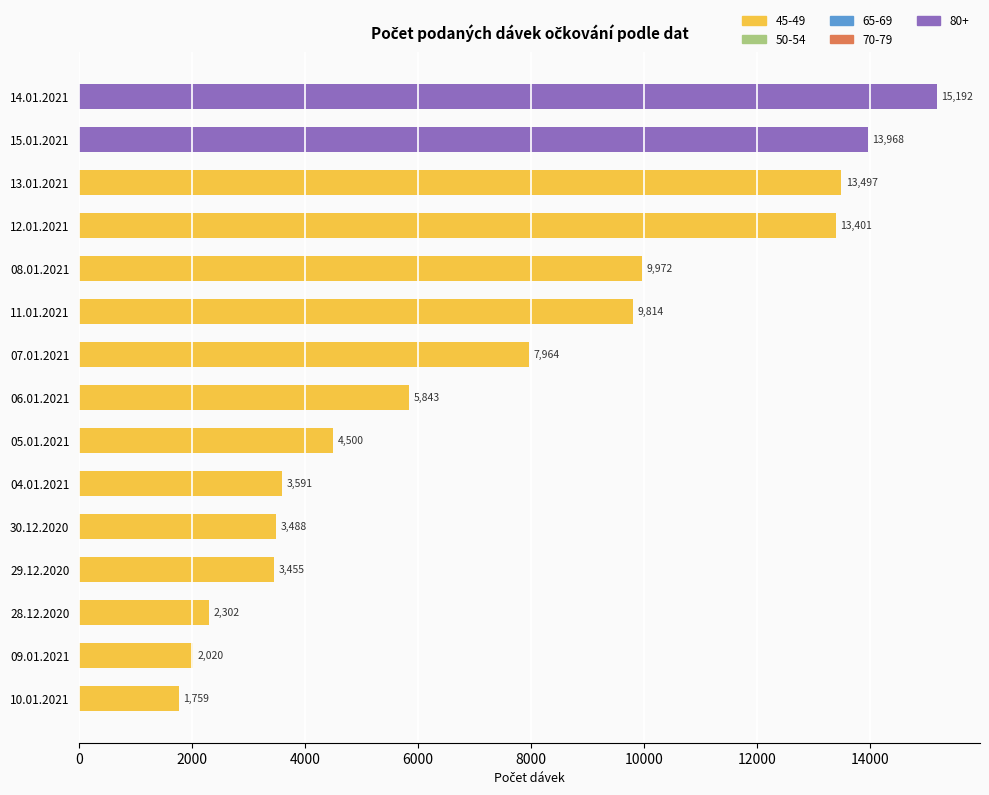

What is the change in value from 09.01.2021 to 12.01.2021?

+11381